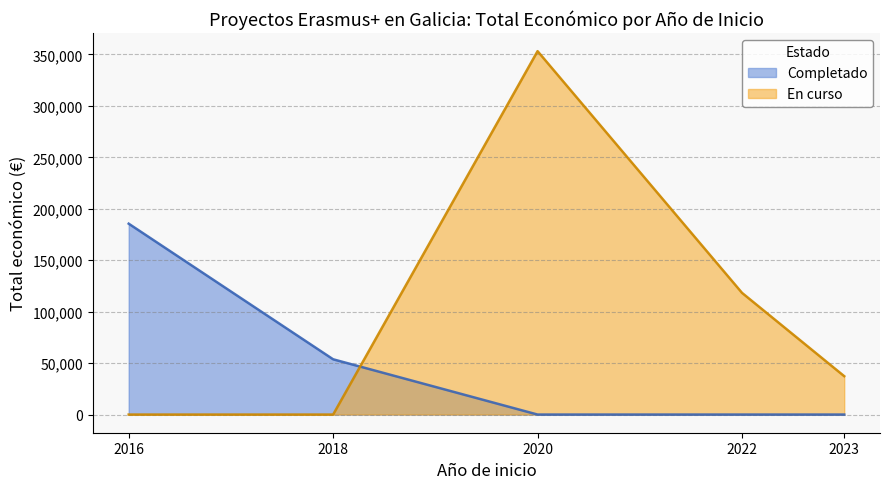

Where is the data nearest to the value 185252?

2016